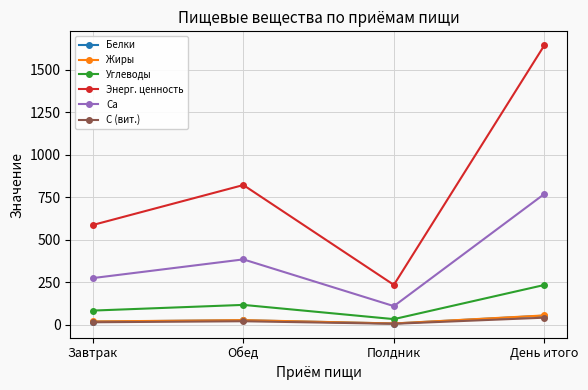

How many distinct data groups are displayed?

6